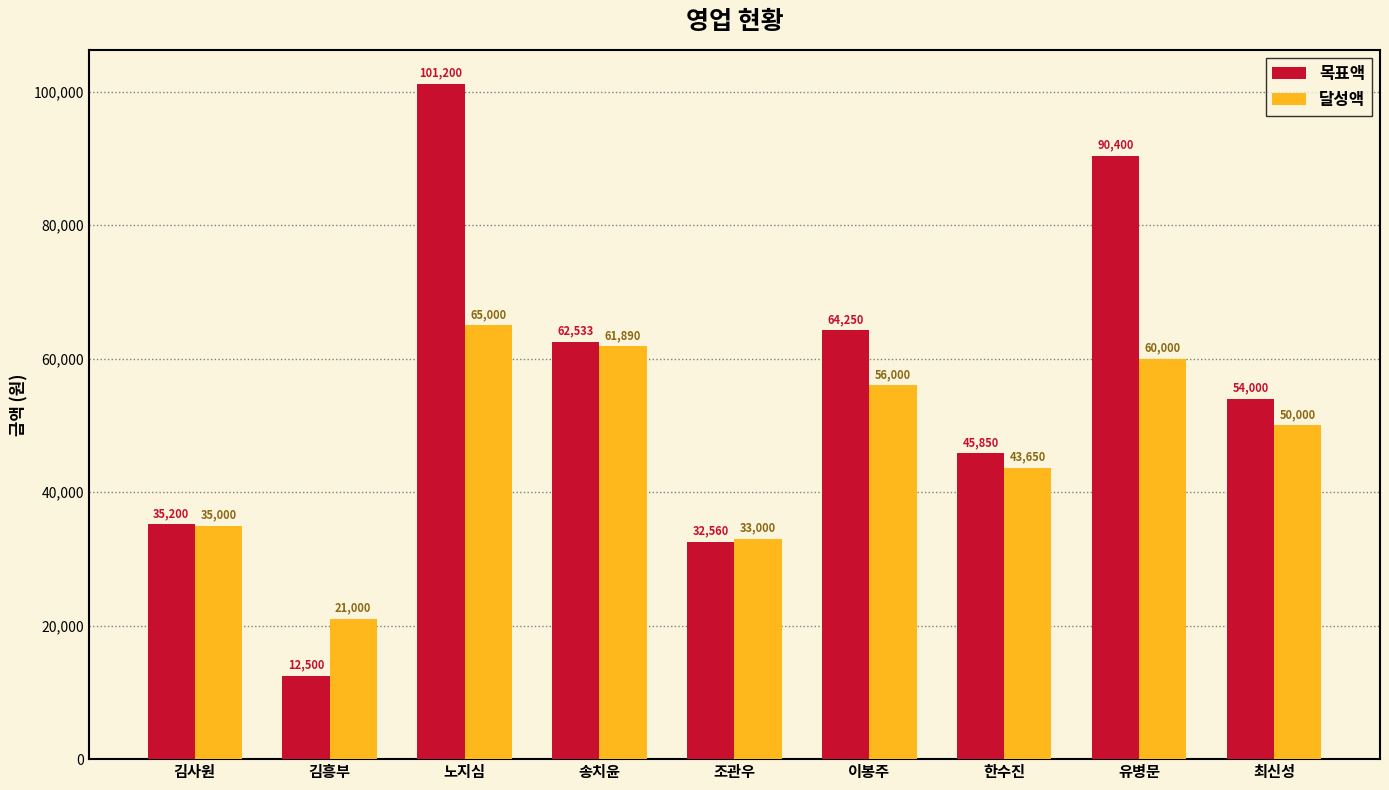

Rank the categories by 달성액 value from highest to lowest.

노지심, 송치윤, 유병문, 이봉주, 최신성, 한수진, 김사원, 조관우, 김흥부